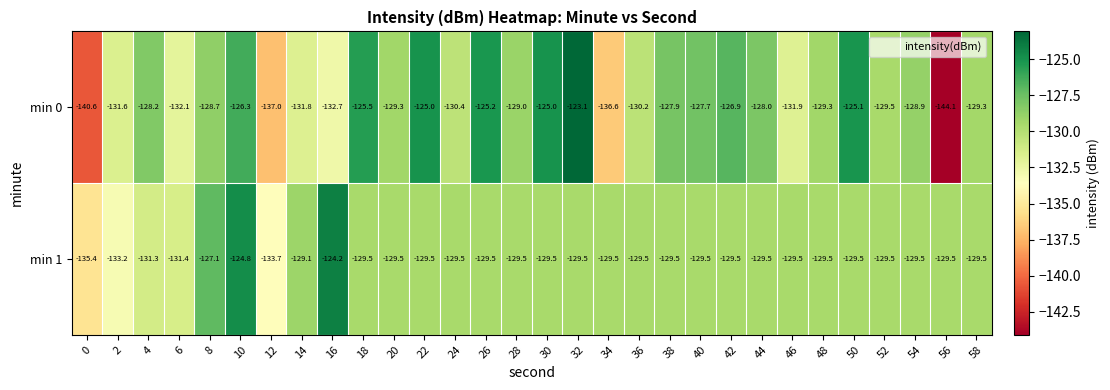

Where does the min 0 series first go above -129?

4